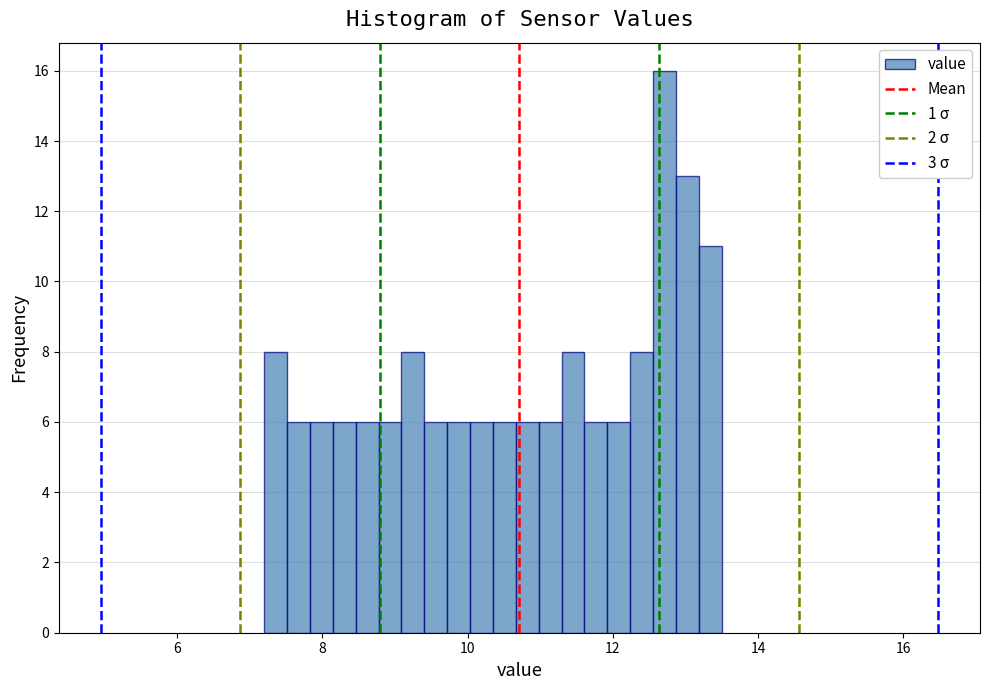

Around what value on the x-axis is the tallest bar? Give the approximate position of its centre, as read against the axis.

12.8